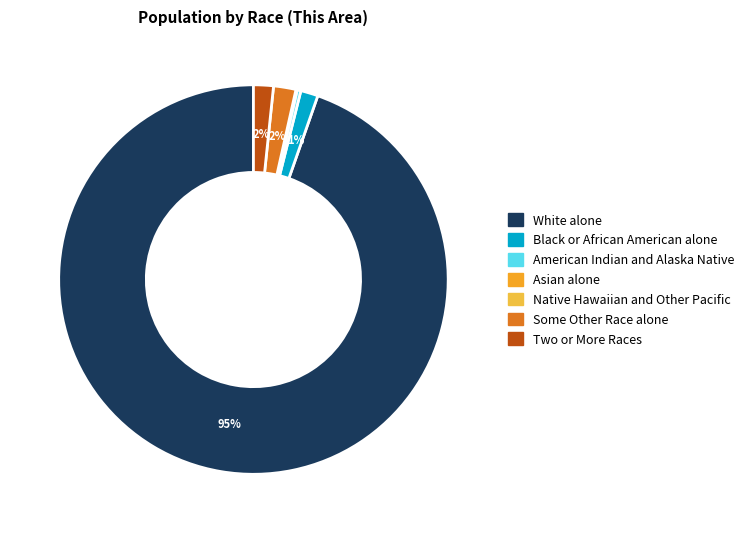

Is there a majority slice in this chart?

Yes